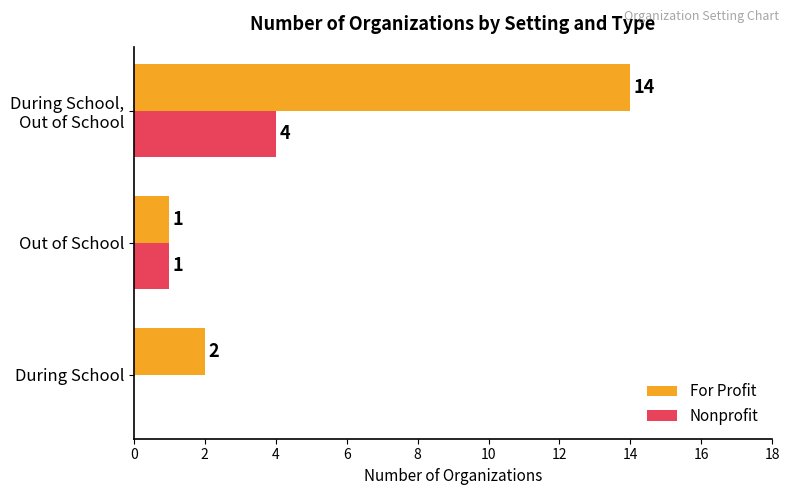

What is the greatest value displayed?

14